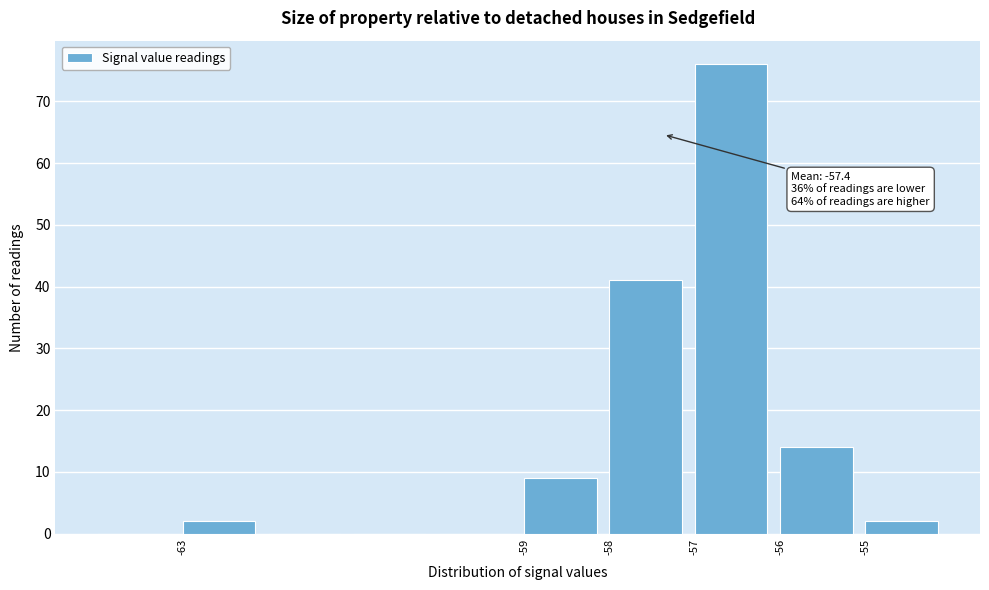

Over which range of the x-axis is the bar tallest?

-57 to -56